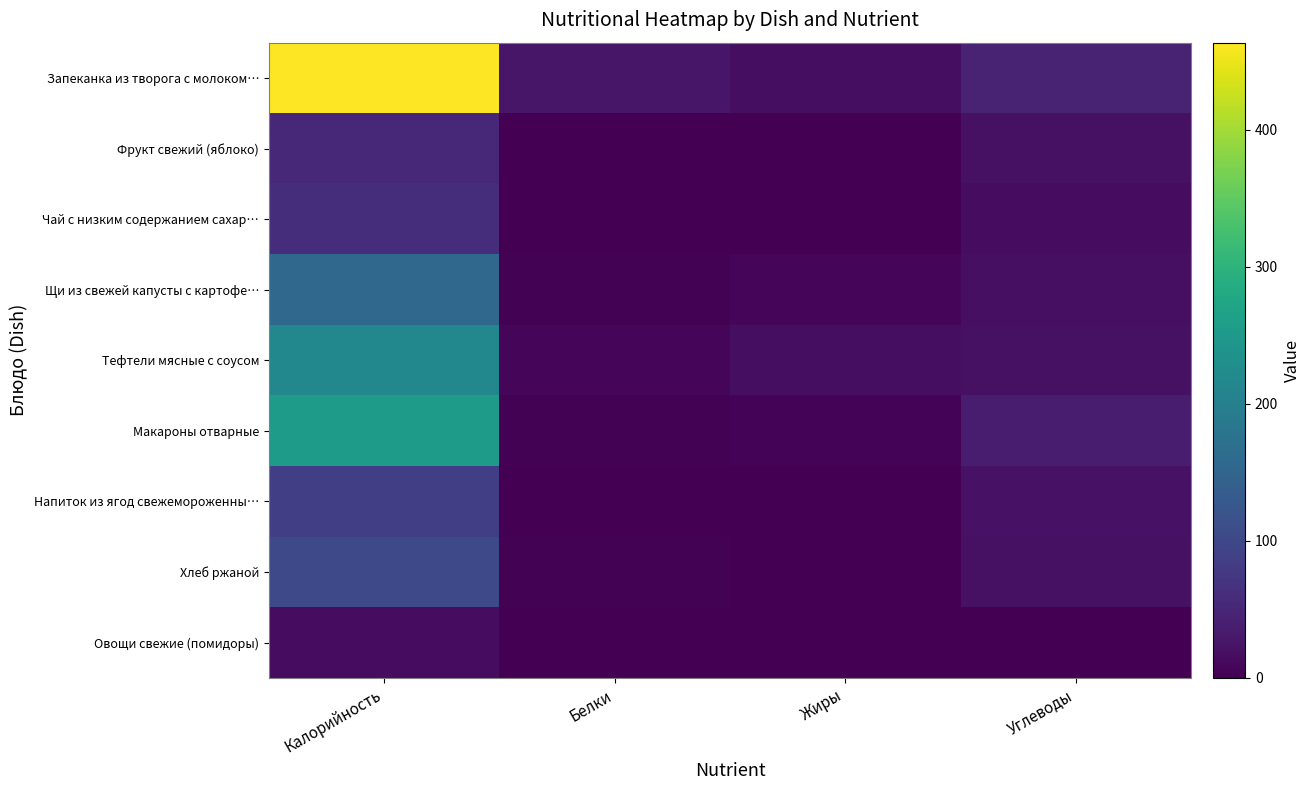

How many distinct data groups are displayed?

9